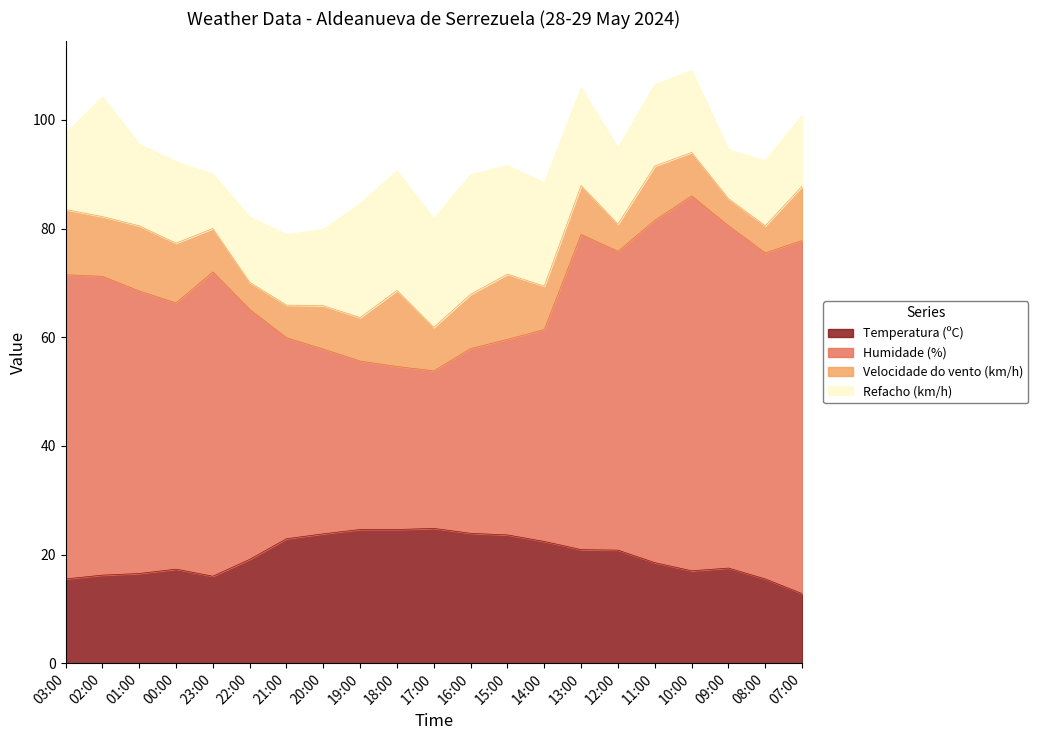

Is it true that Temperatura (ºC) equals 38.7 at 18:00?

False